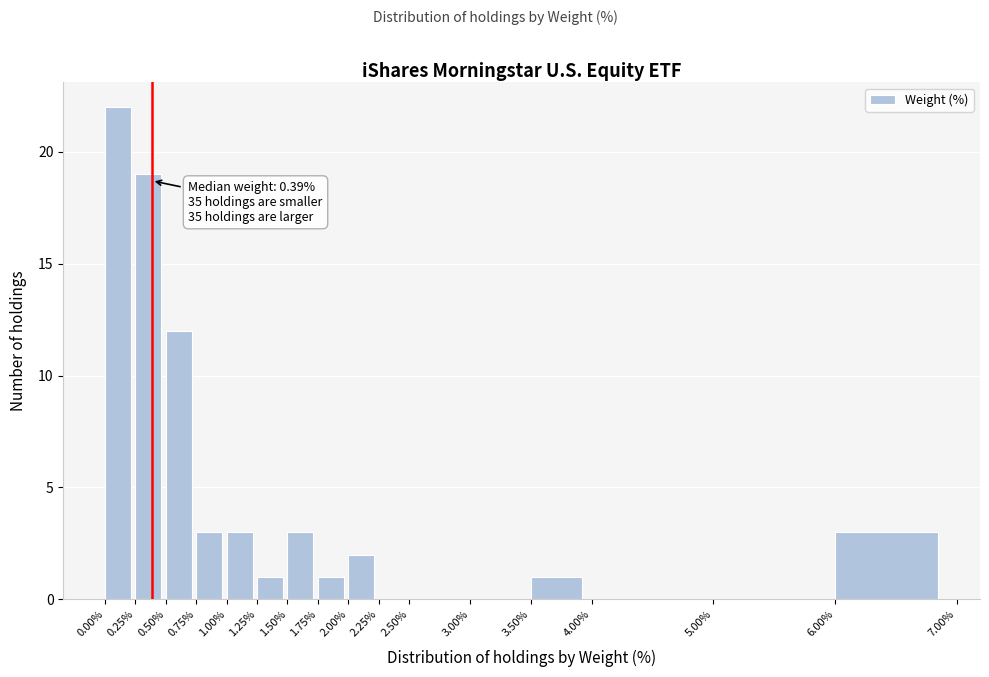

Over which range of the x-axis is the bar tallest?

0.00% to 0.25%